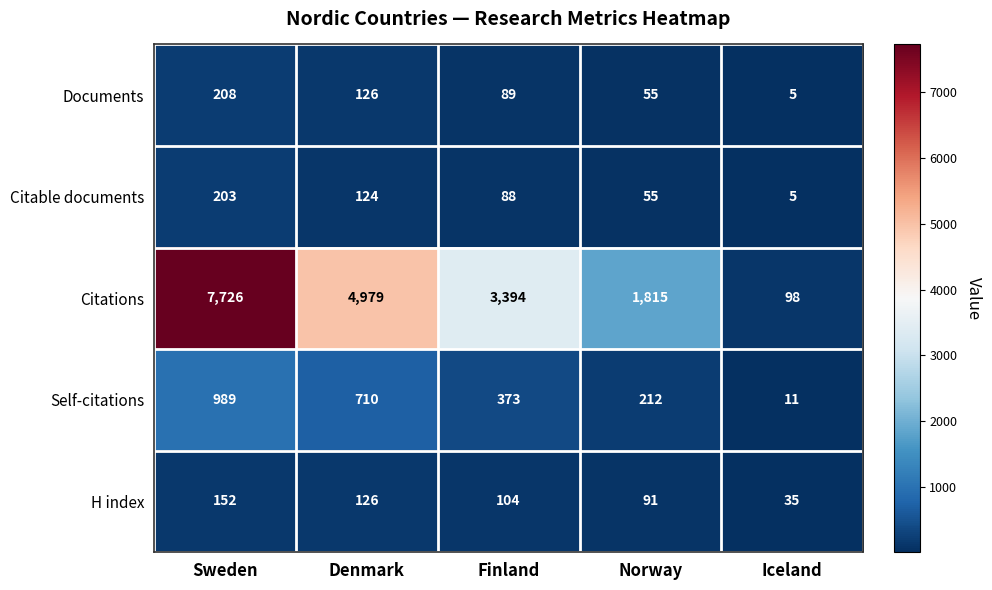

Reading right to left, what are all the values shown in this chart?

Documents: Iceland=5	Norway=55	Finland=89	Denmark=126	Sweden=208
Citable documents: Iceland=5	Norway=55	Finland=88	Denmark=124	Sweden=203
Citations: Iceland=98	Norway=1815	Finland=3394	Denmark=4979	Sweden=7726
Self-citations: Iceland=11	Norway=212	Finland=373	Denmark=710	Sweden=989
H index: Iceland=35	Norway=91	Finland=104	Denmark=126	Sweden=152